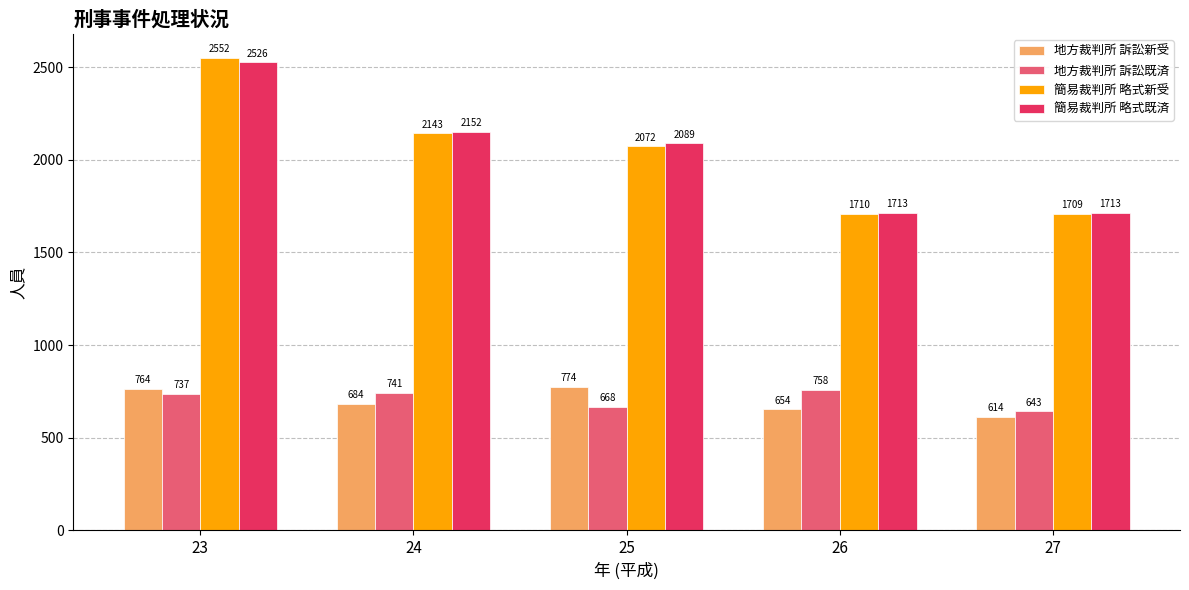

What is the sum of the 簡易裁判所 略式新受 values at 26 and 23?

4262